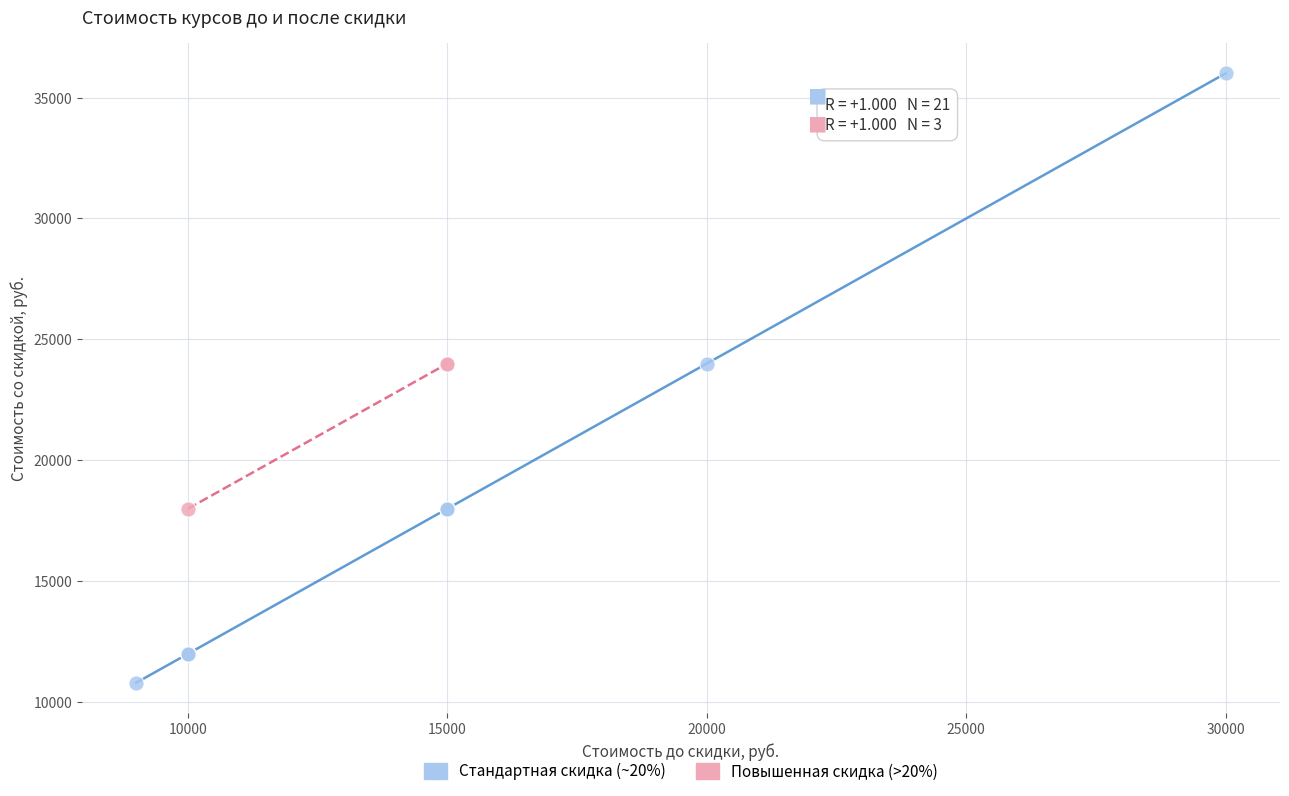

Which series contains the lowest Y value?

Стандартная скидка (~20%)